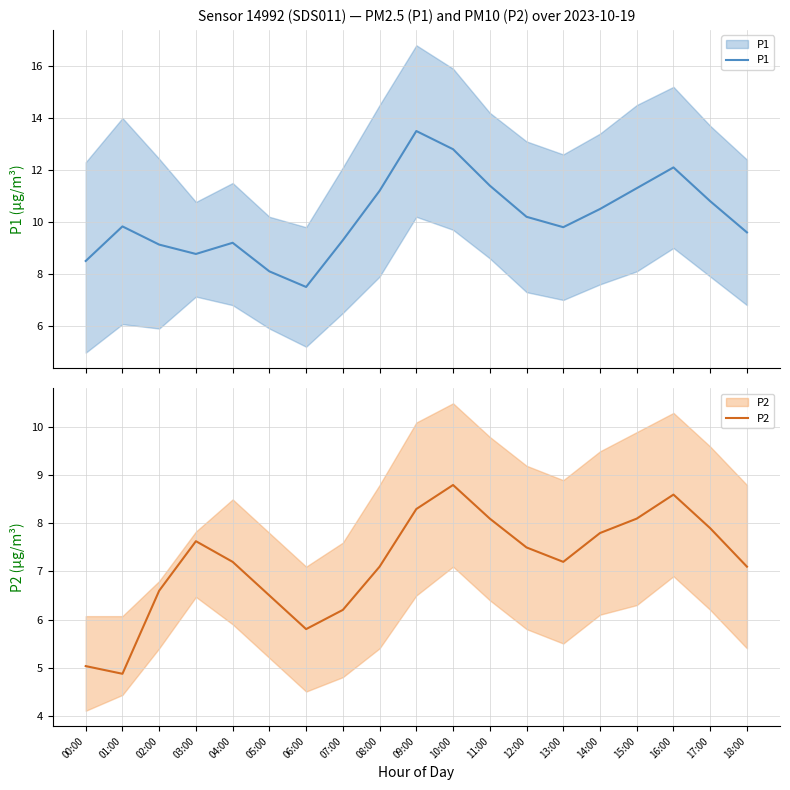

Reading right to left, what are all the values shown in this chart?

P1: 9.6	10.8	12.1	11.3	10.5	9.8	10.2	11.4	12.8	13.5	11.2	9.3	7.5	8.1	9.2	8.8	9.1	9.8	8.5
P2: 7.1	7.9	8.6	8.1	7.8	7.2	7.5	8.1	8.8	8.3	7.1	6.2	5.8	6.5	7.2	7.6	6.6	4.9	5.0